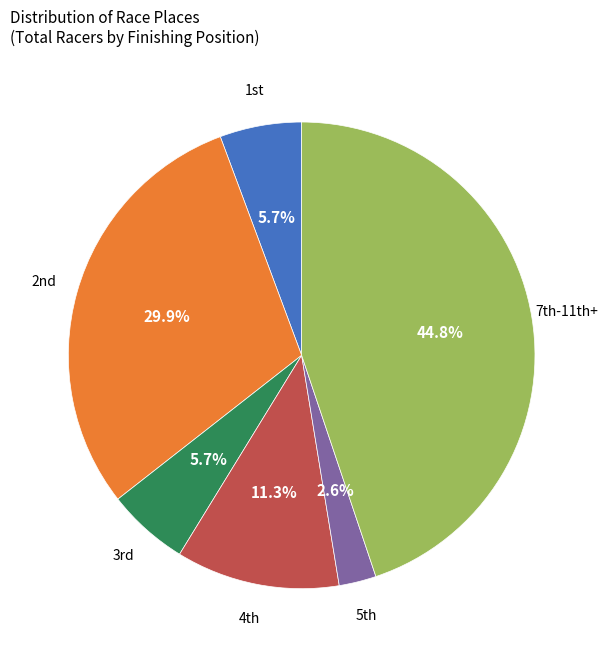

Which slice is the largest?

7th-11th+